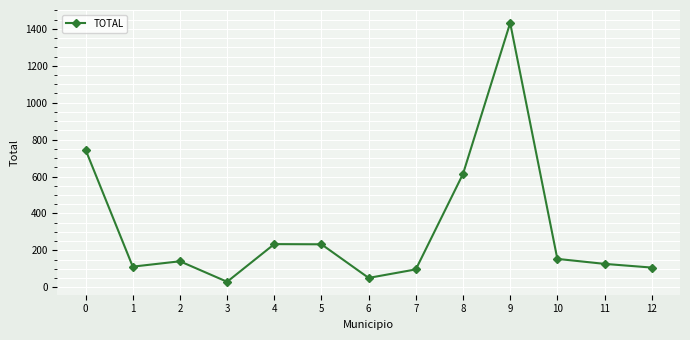

What is the minimum value shown in the chart?

30